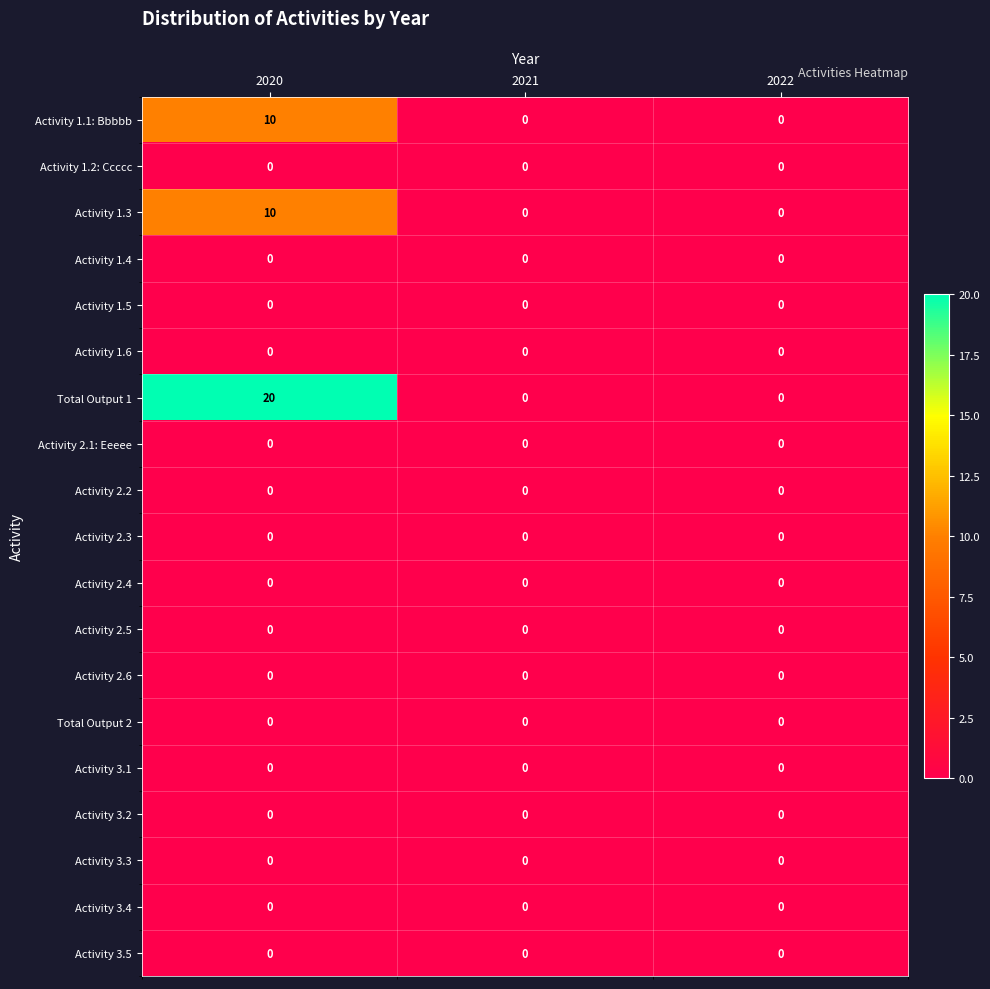

Which series has the widest spread of values?

Total Output 1